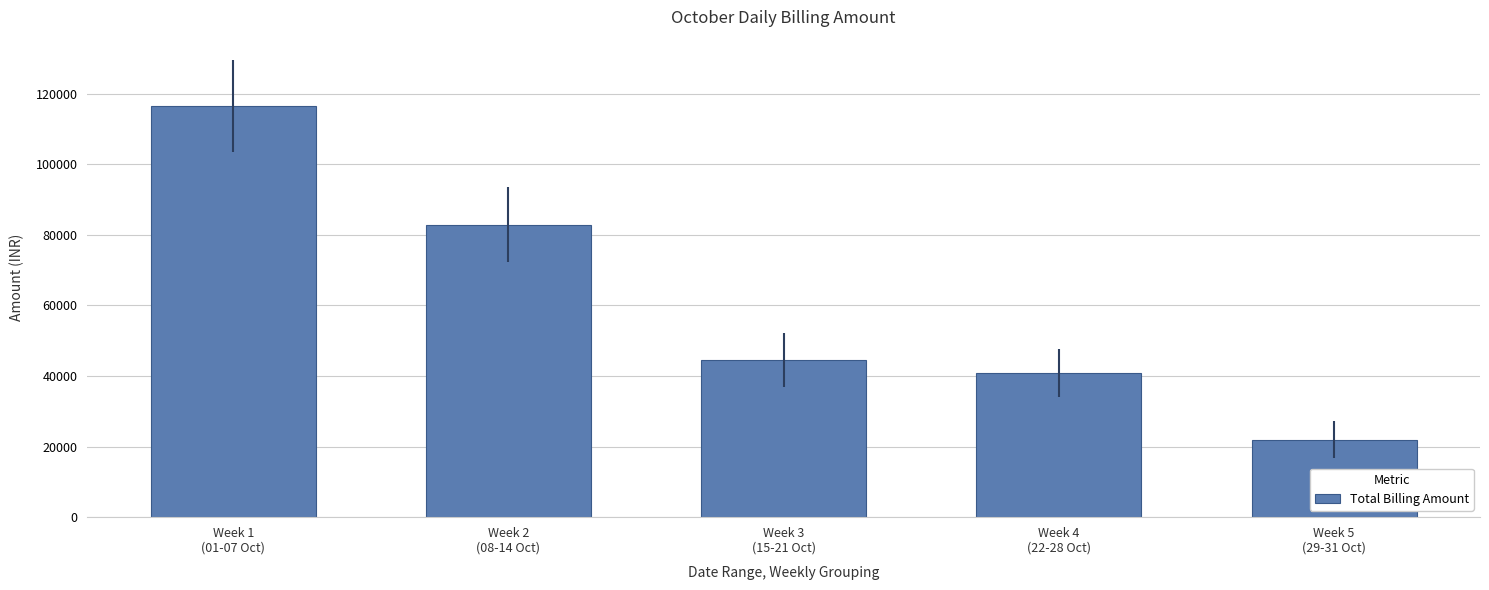

Which has a higher value, Week 3
(15-21 Oct) or Week 2
(08-14 Oct)?

Week 2
(08-14 Oct)